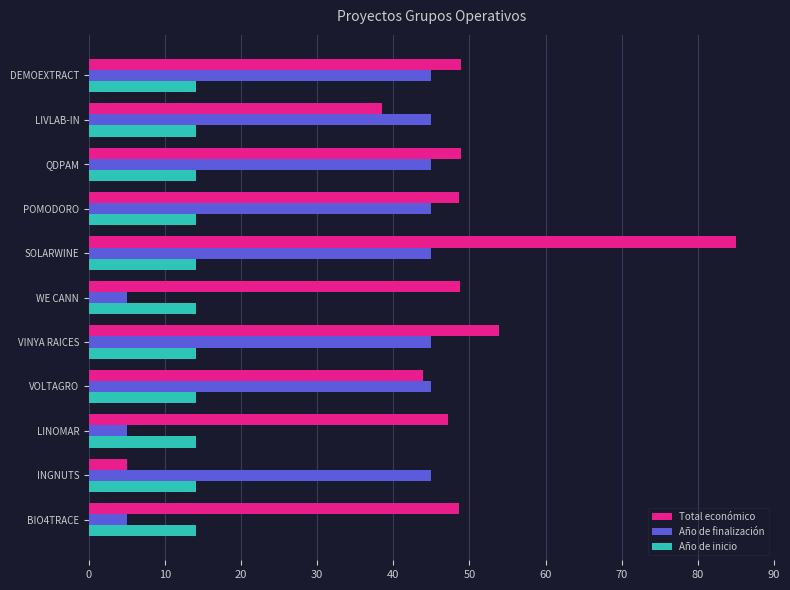

What is the sum of all Total económico values?

517.1